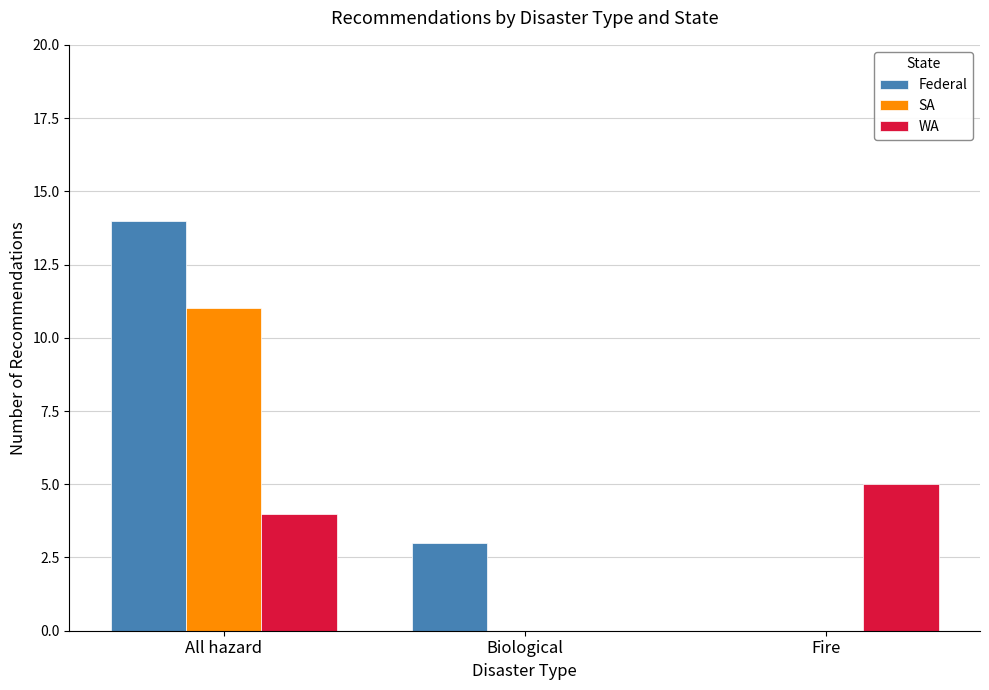

At which category is the sum across all series the highest?

All hazard